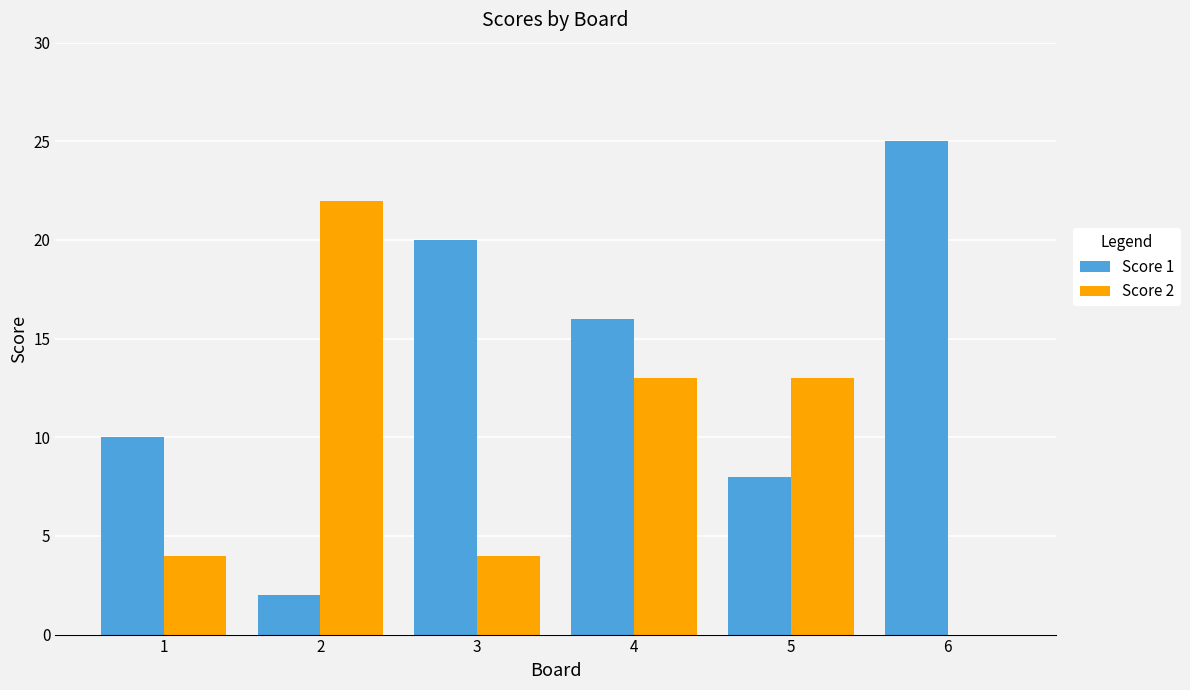

Which series has the largest range (max minus min)?

Score 1